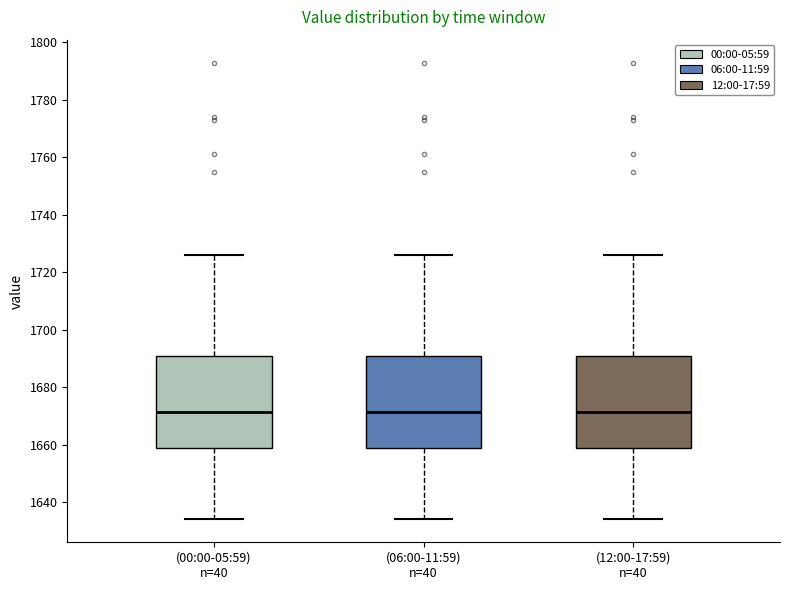

Reading left to right, read every box against the y-axis: the position of its median line, the range the box covers, and the ends of its whiskers. The values are not printed on the chart, so give them approximately, as read against the axis.

(00:00-05:59) n=40: median 1672, box 1658 to 1692, whiskers 1634 to 1726
(06:00-11:59) n=40: median 1672, box 1658 to 1692, whiskers 1634 to 1726
(12:00-17:59) n=40: median 1672, box 1658 to 1692, whiskers 1634 to 1726